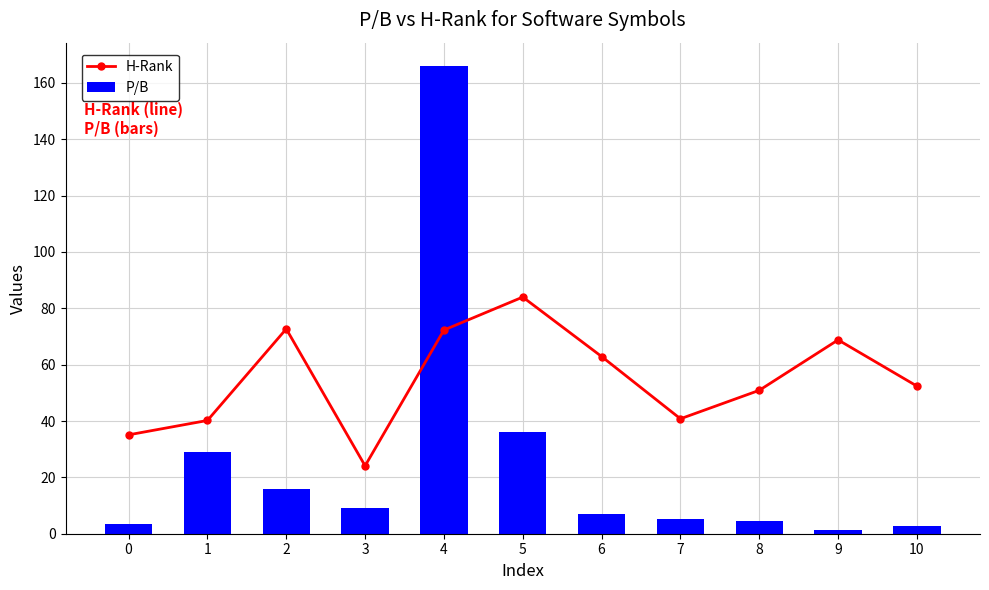

The value of P/B at 6 is 3.2. True or false?

False